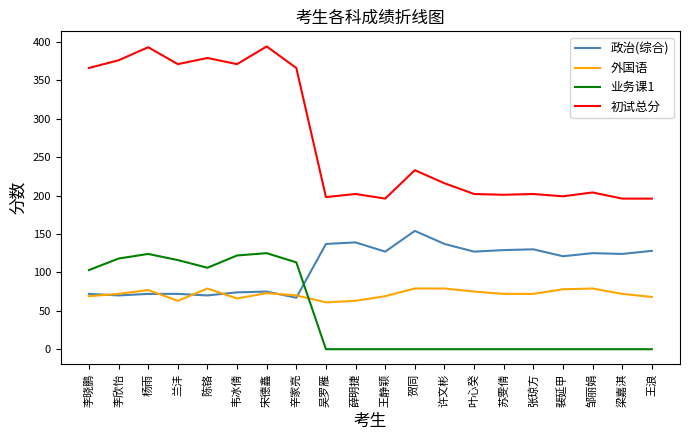

Count the number of data series in this chart.

4